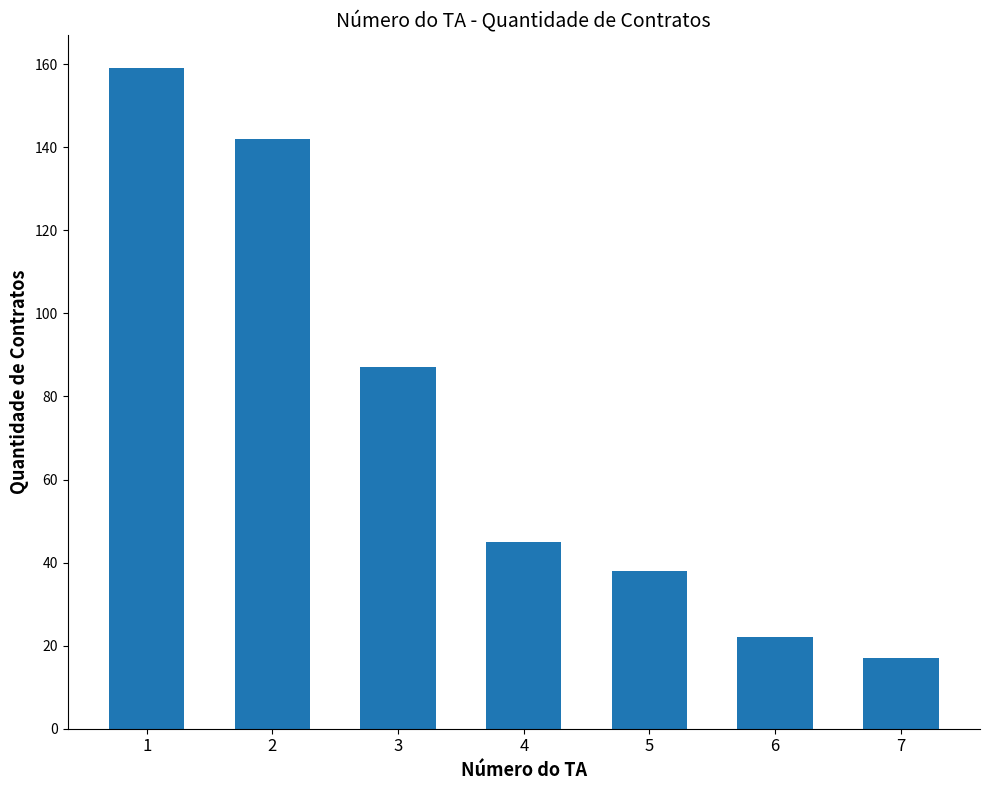

The value at 2 is 68. True or false?

False